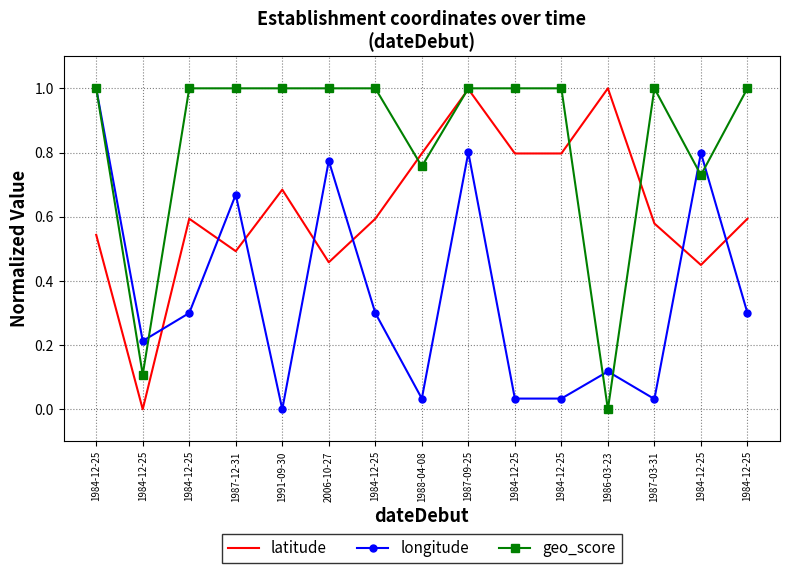

What is the total value across all series at 1988-04-08?

1.6